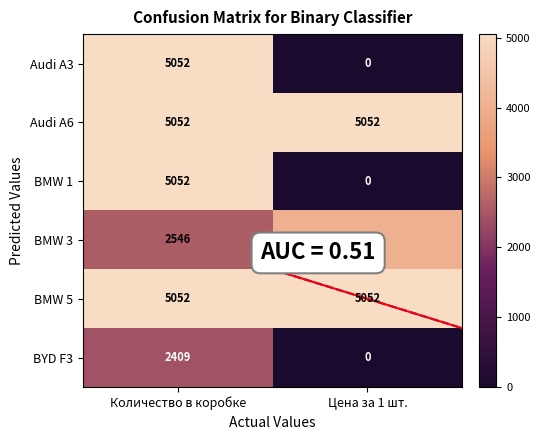

List the labels in order of Audi A3 value, smallest first.

Цена за 1 шт., Количество в коробке